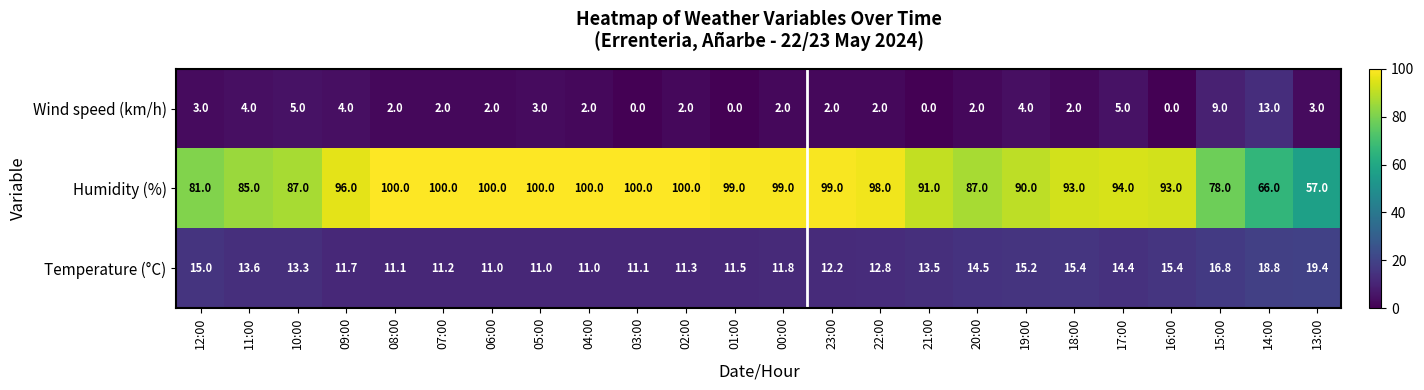

Read the Humidity (%) value at 06:00.

100.0